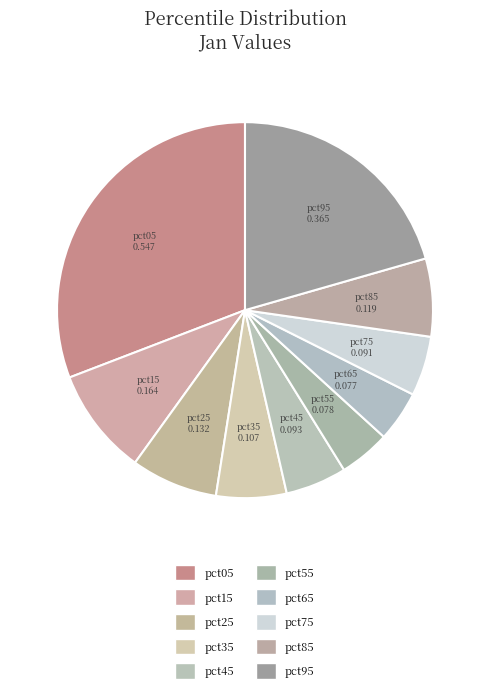

Which category has the biggest portion of the pie?

pct05